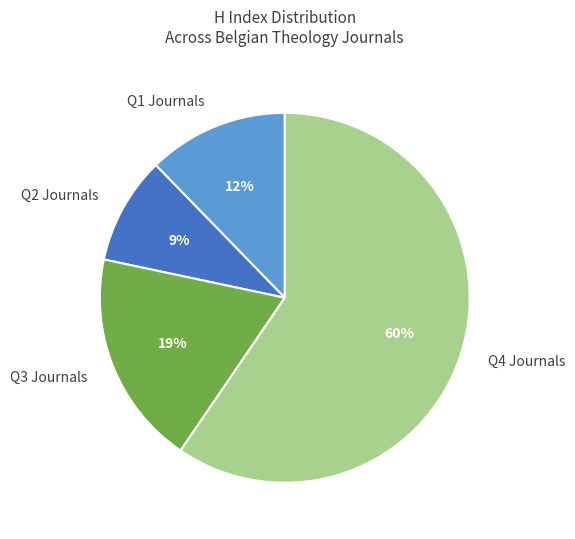

To the nearest percent, what portion does Q3 Journals represent?

19%